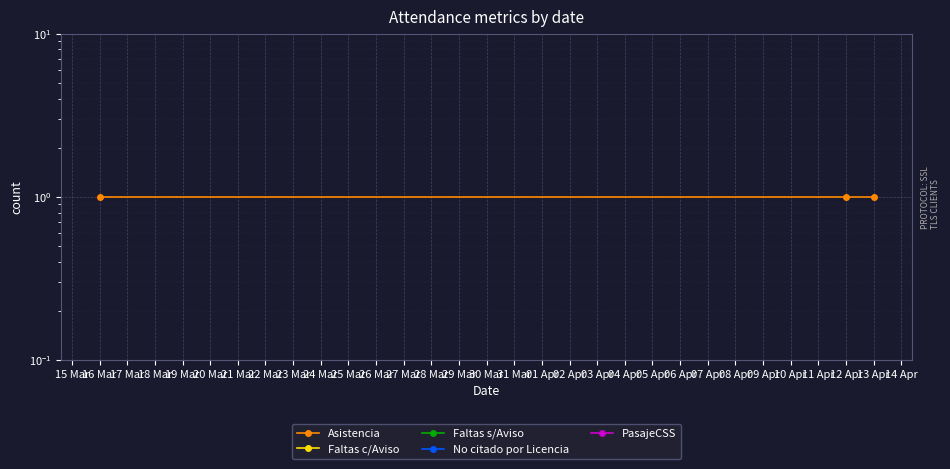

Is this an area chart (filled region under the line)?

No